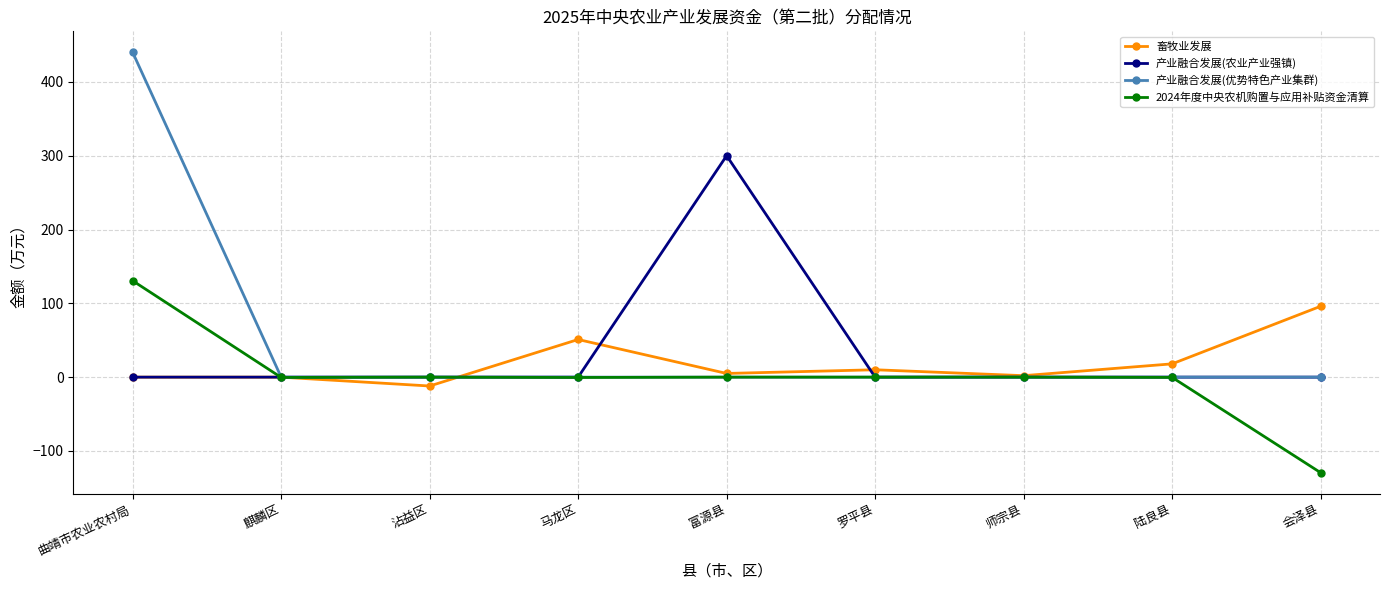

Does the chart have visible grid lines?

Yes